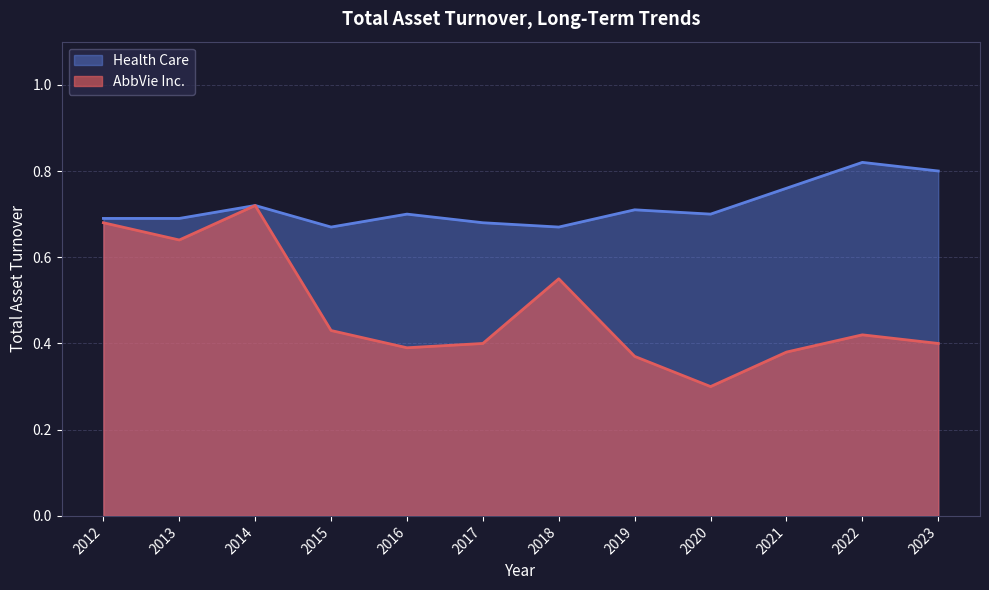

What is the total value across all series at 2023?

1.2